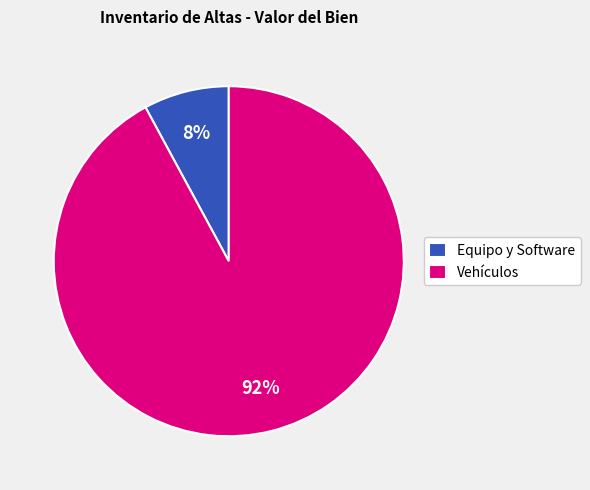

Which has a higher value, Vehículos or Equipo y Software?

Vehículos